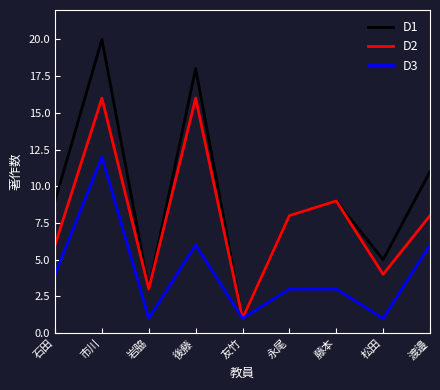

Rank the series by their maximum value, from lowest to highest.

D3, D2, D1